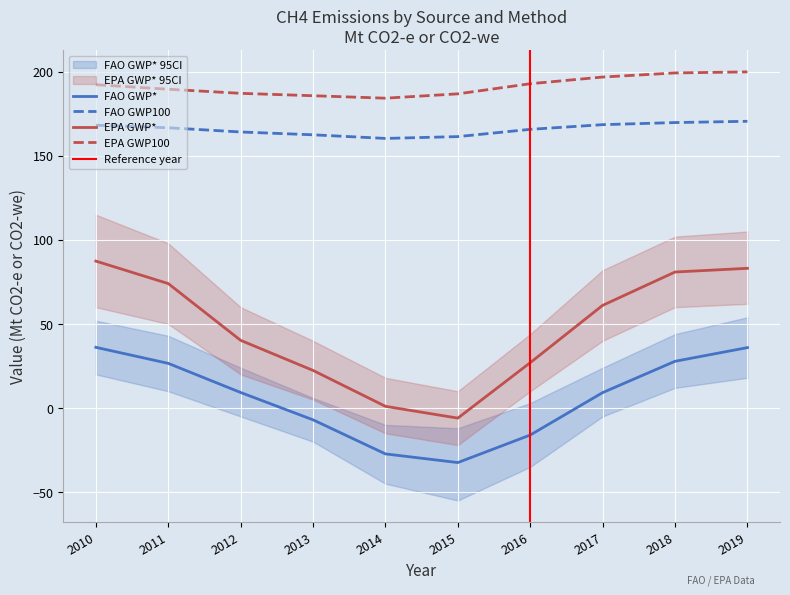

Which category has the lowest value in the FAO GWP100 series?

2014